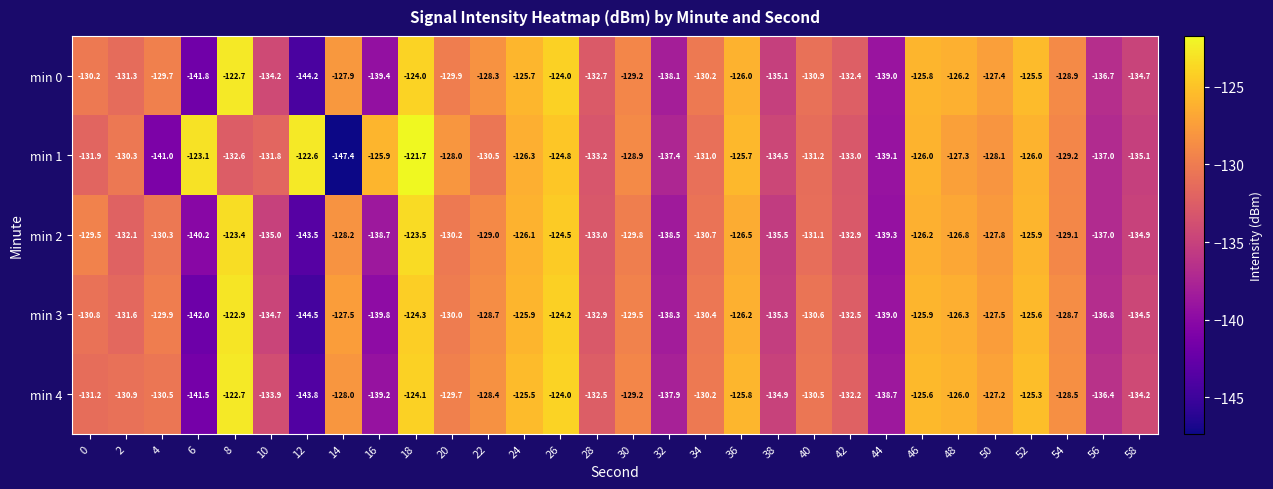

What is the greatest value displayed?

-121.7